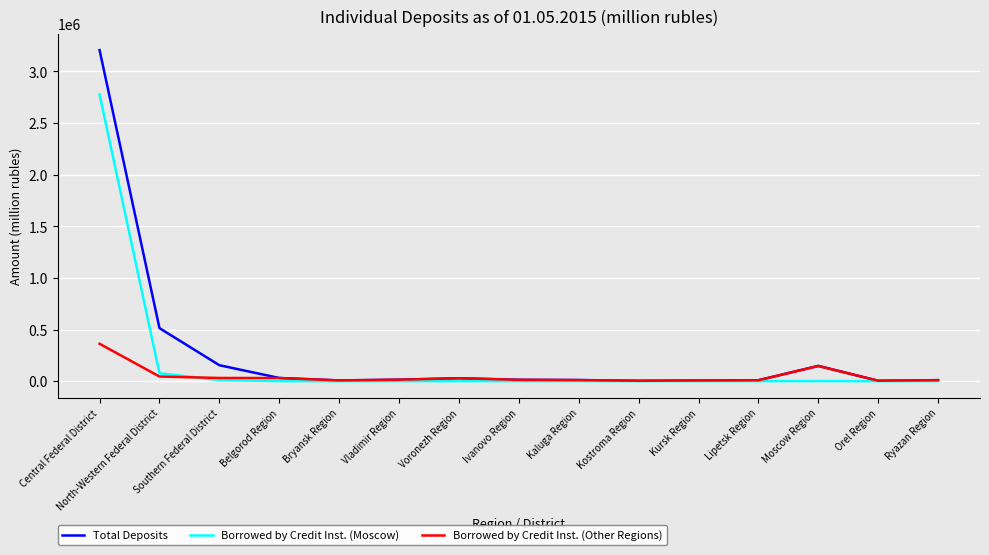

What is the total value across all series at North-Western Federal District?

634876